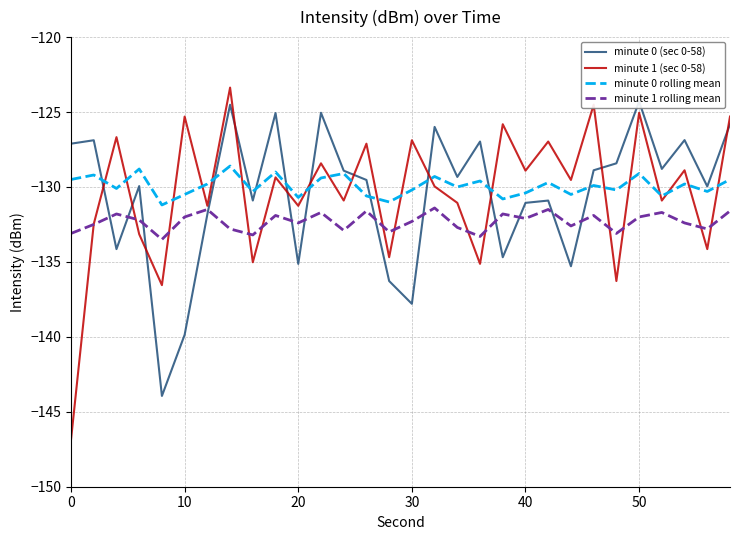

True or false: minute 0 rolling mean and minute 1 rolling mean cross at least once.

False